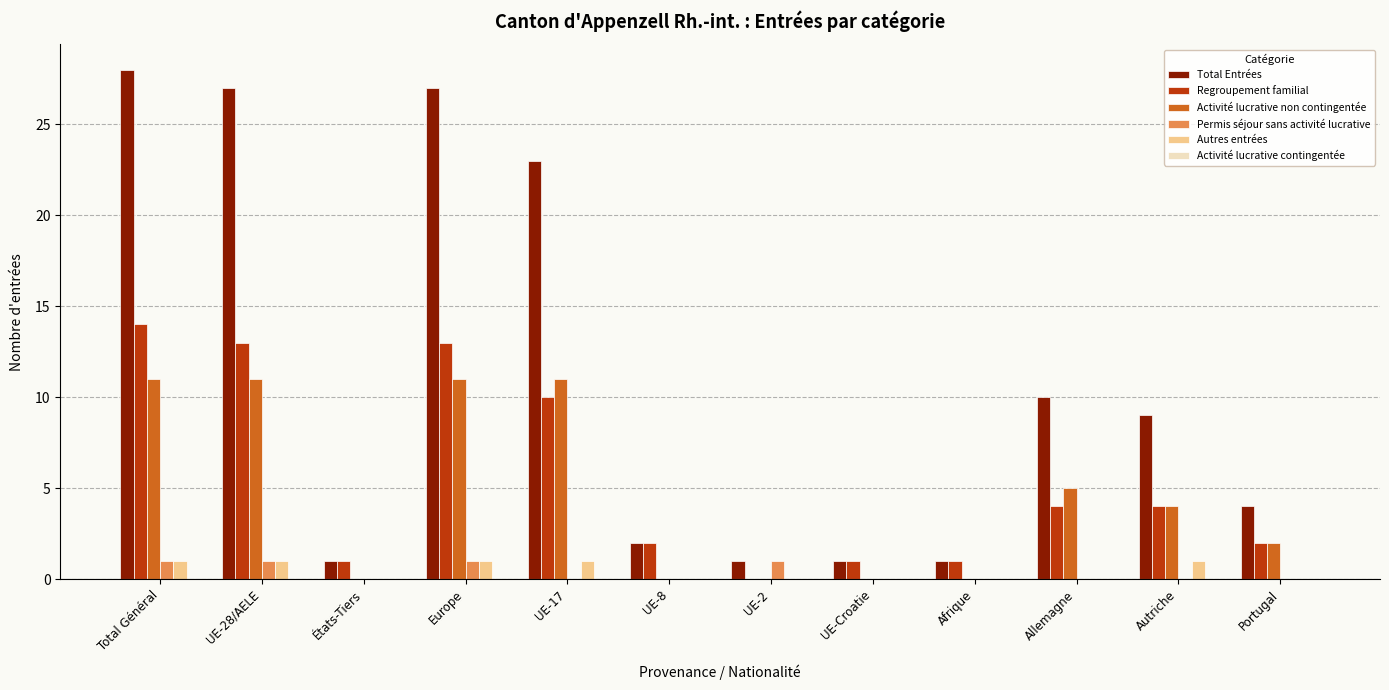

Which series has the widest spread of values?

Total Entrées